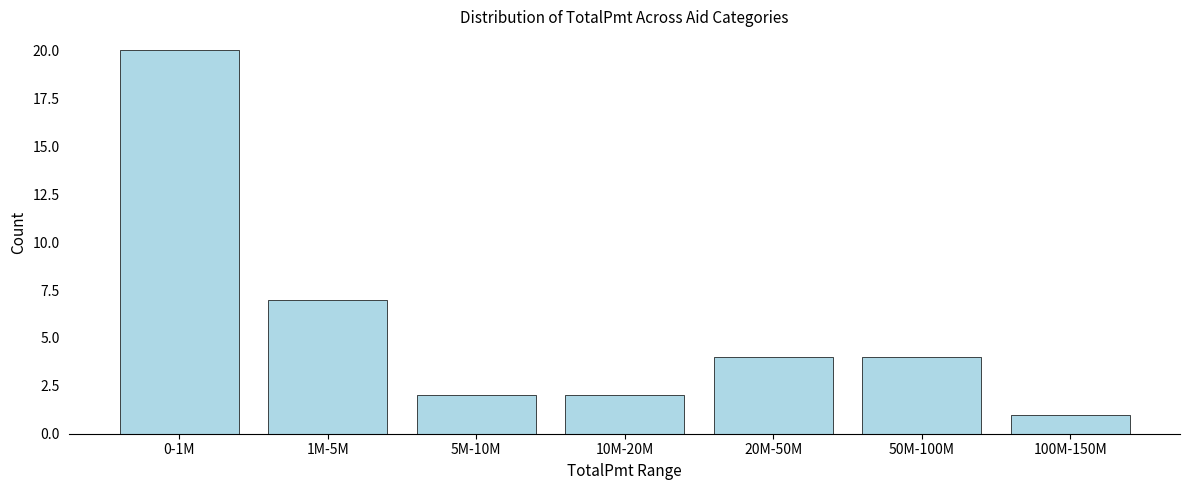

Reading left to right, list all the values displayed in this chart.

0-1M=20	1M-5M=7	5M-10M=2	10M-20M=2	20M-50M=4	50M-100M=4	100M-150M=1